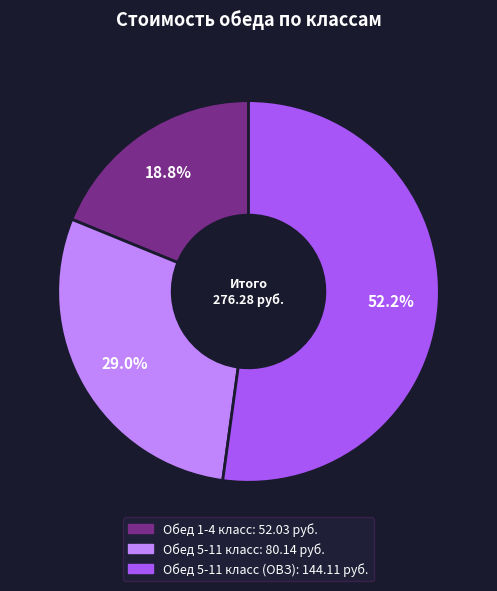

Is there a majority slice in this chart?

Yes